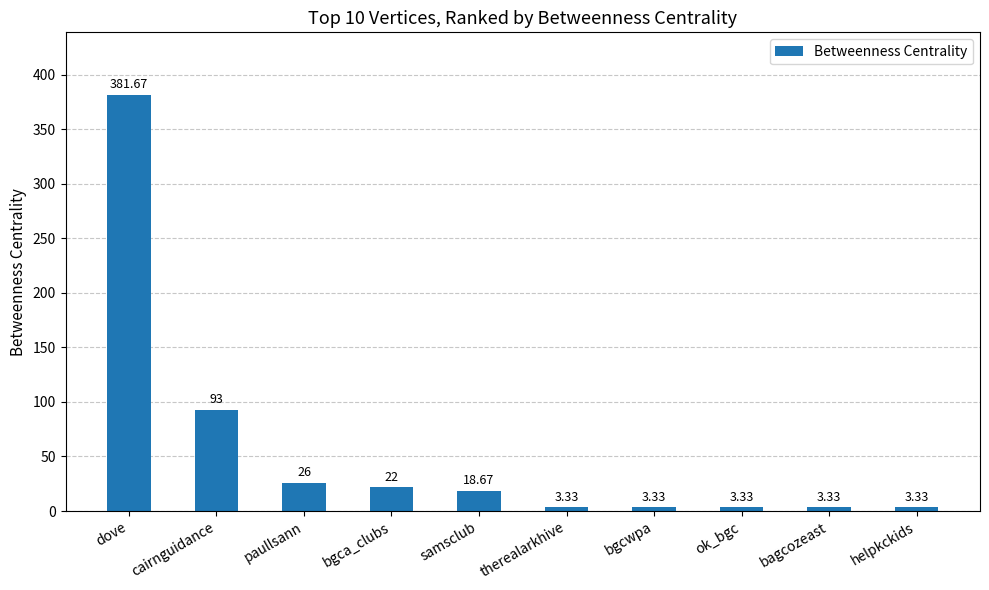

What is the maximum value shown in the chart?

381.7